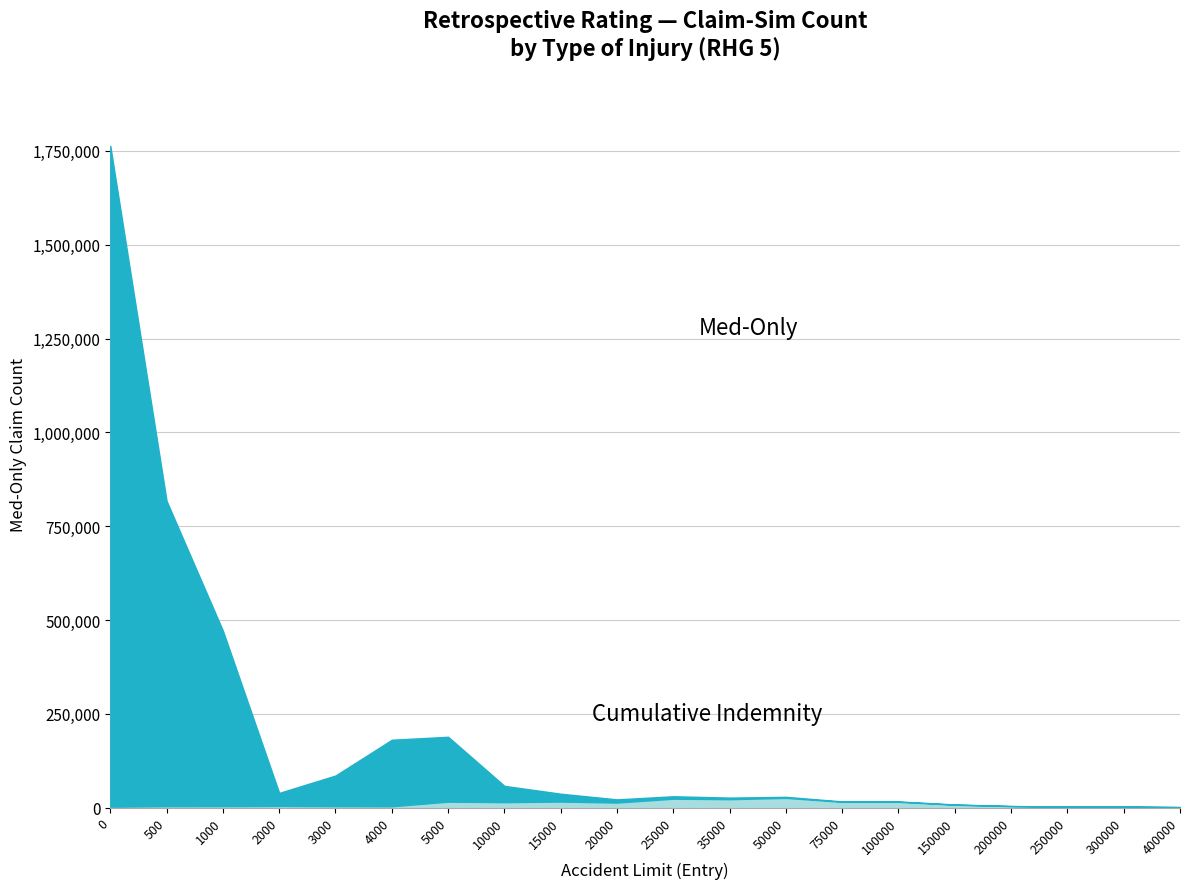

Does the chart have visible grid lines?

Yes